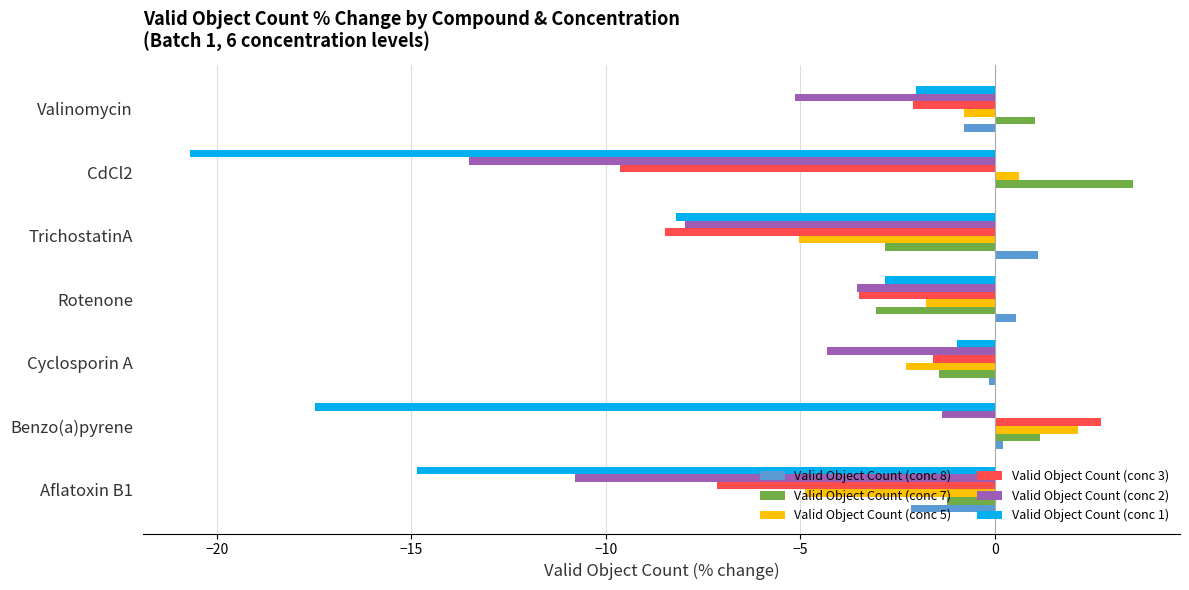

Count the number of data series in this chart.

6